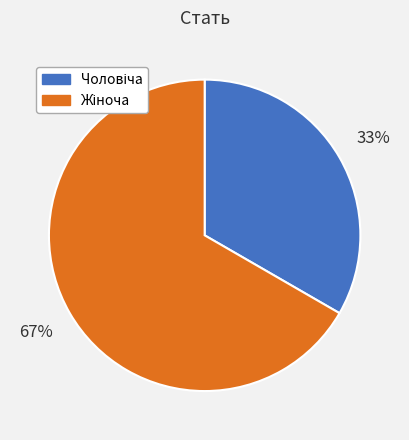

How many segments does this pie chart have?

2